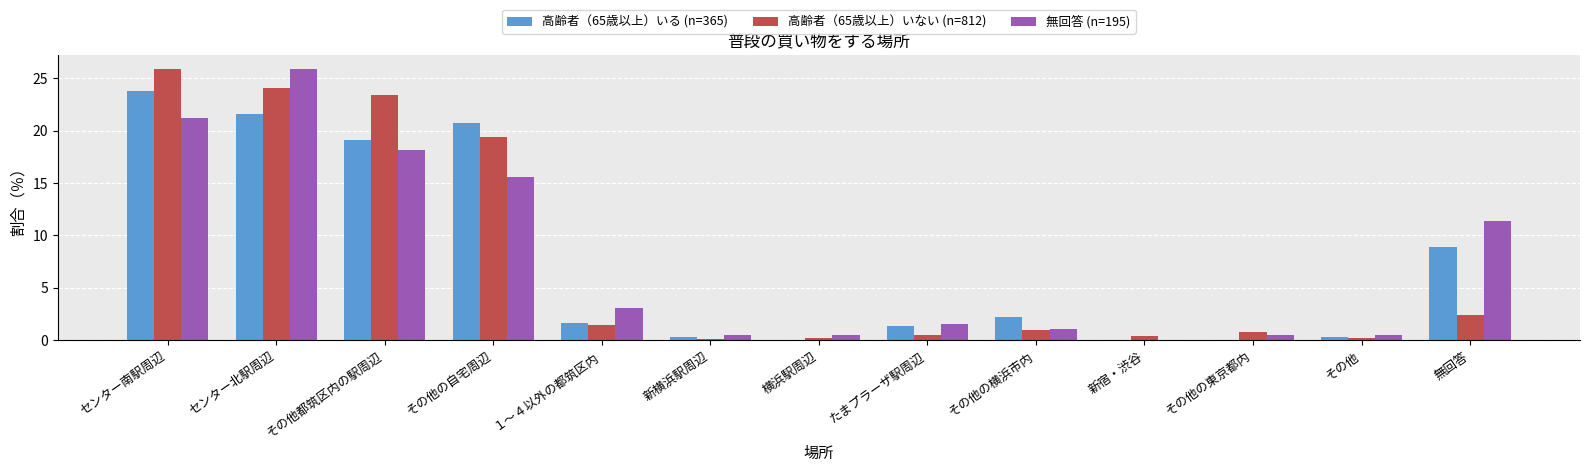

What are all the series names shown in the legend?

高齢者（65歳以上）いる (n=365), 高齢者（65歳以上）いない (n=812), 無回答 (n=195)